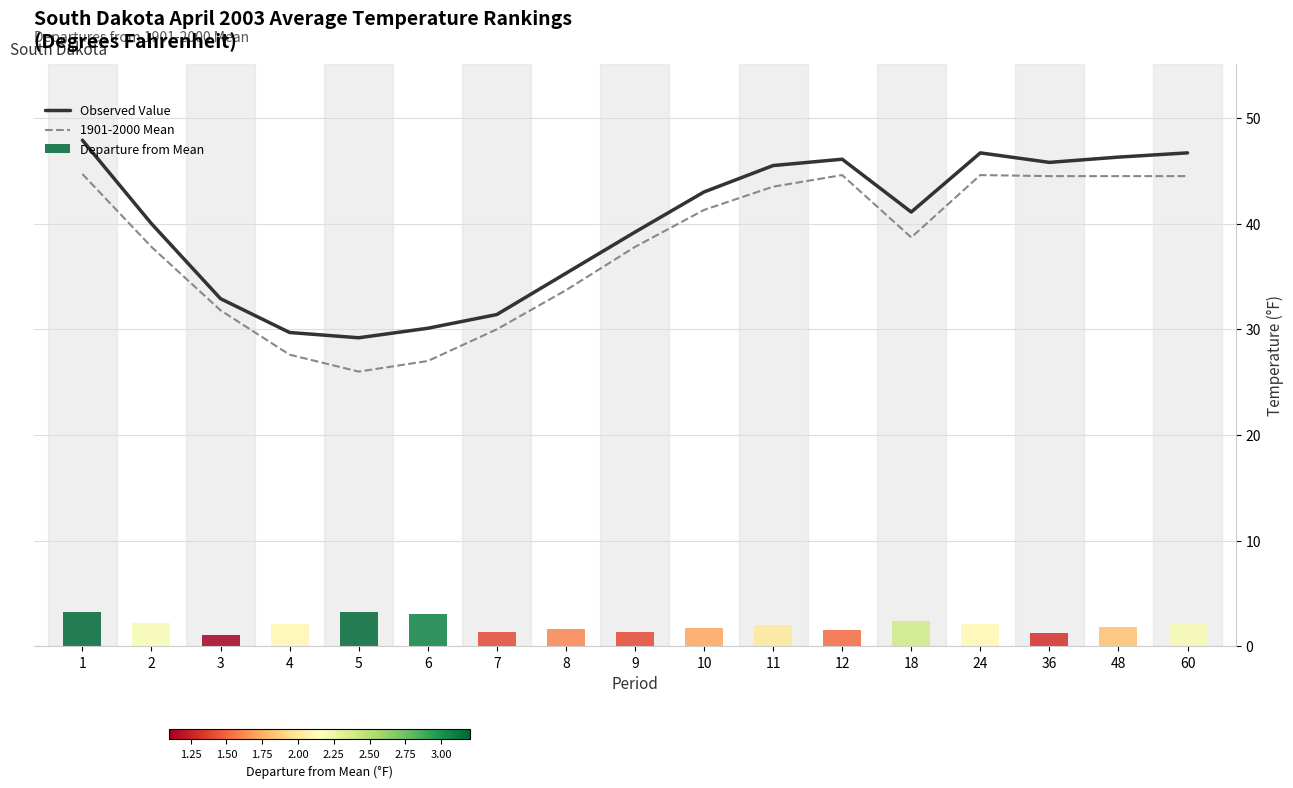

Is the value of 1901-2000 Mean at 48 greater than the value of Observed Value at 10?

Yes